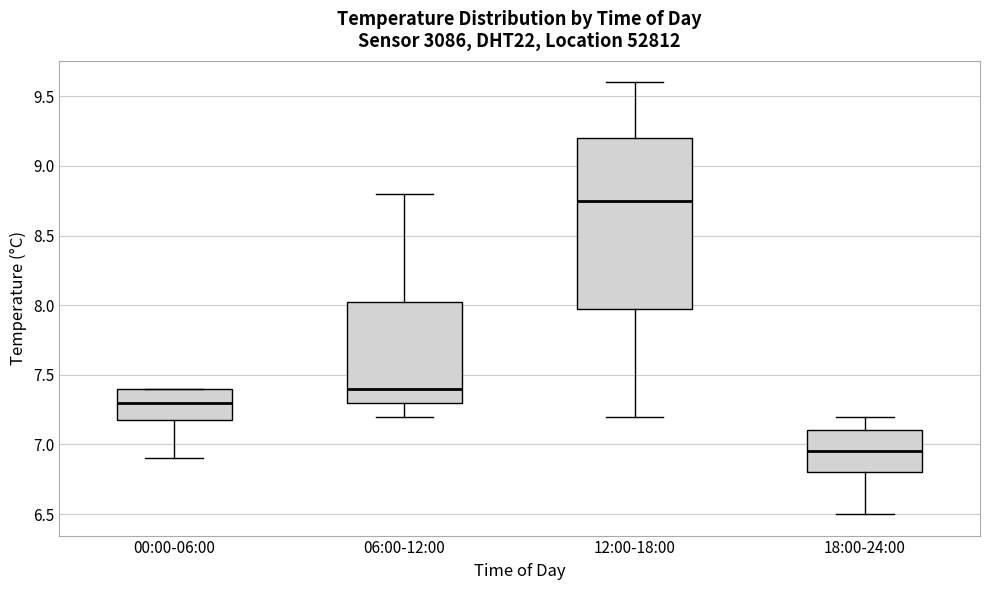

Comparing the boxes themselves (not the whiskers), which one is the tallest?

12:00-18:00